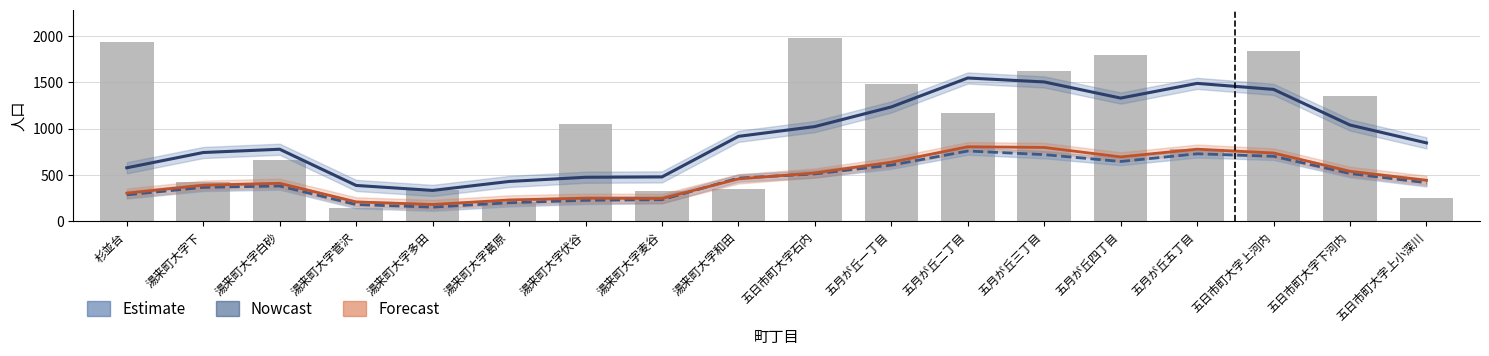

At which label does Nowcast reach its minimum?

湯来町大字多田